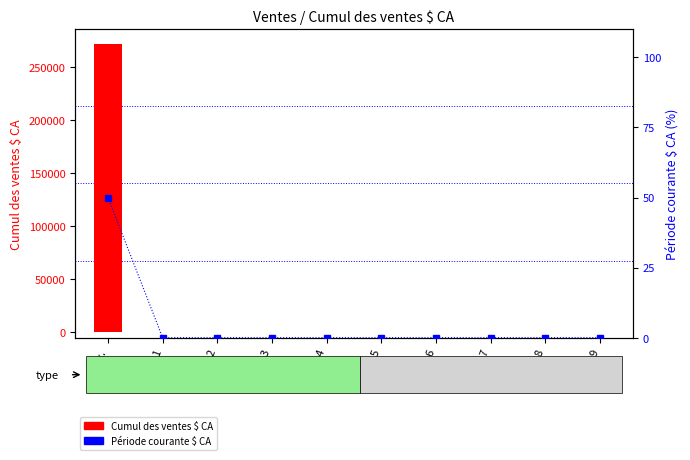

The value of Cumul des ventes $ CA at 4 is -87260.6. True or false?

False